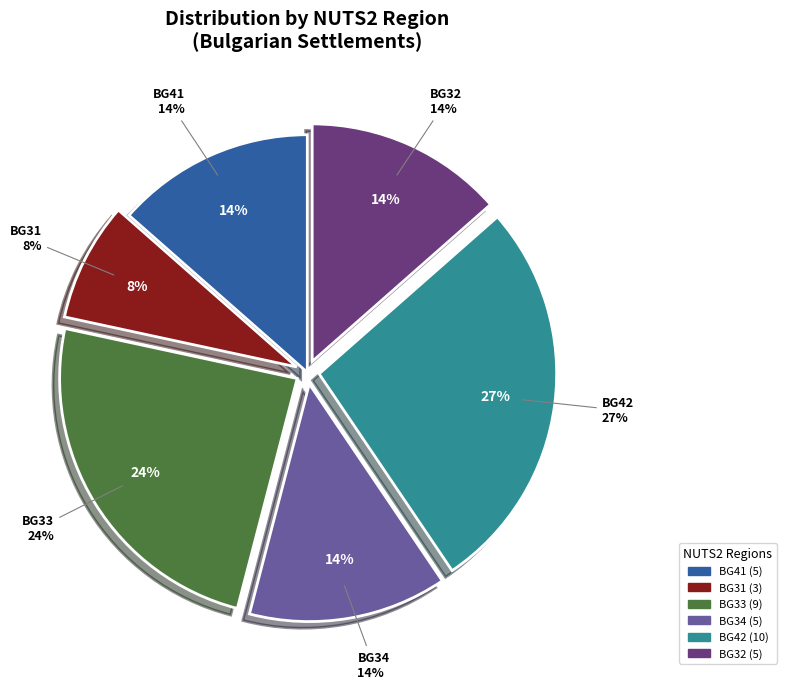

The VTR slice represents 1% of the pie. True or false?

False